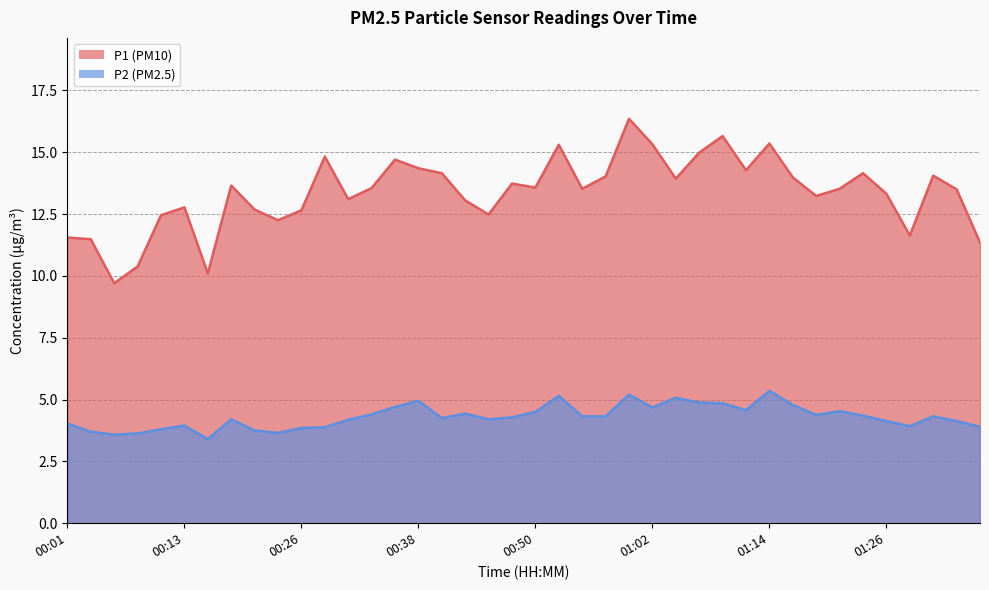

How many lines are shown in the chart?

2